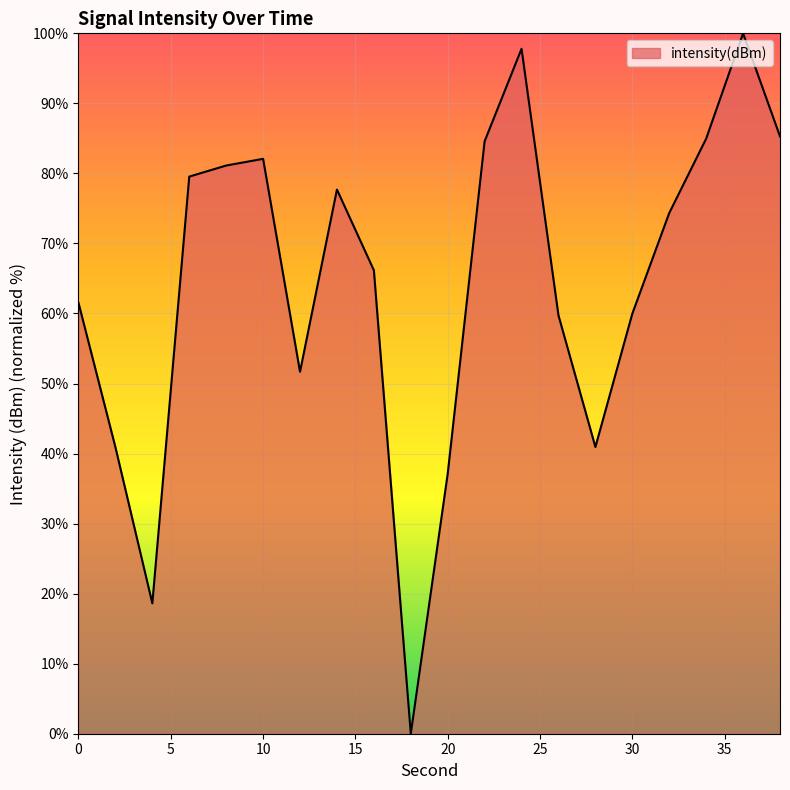

What is the difference between the maximum and second lowest values?

81.4